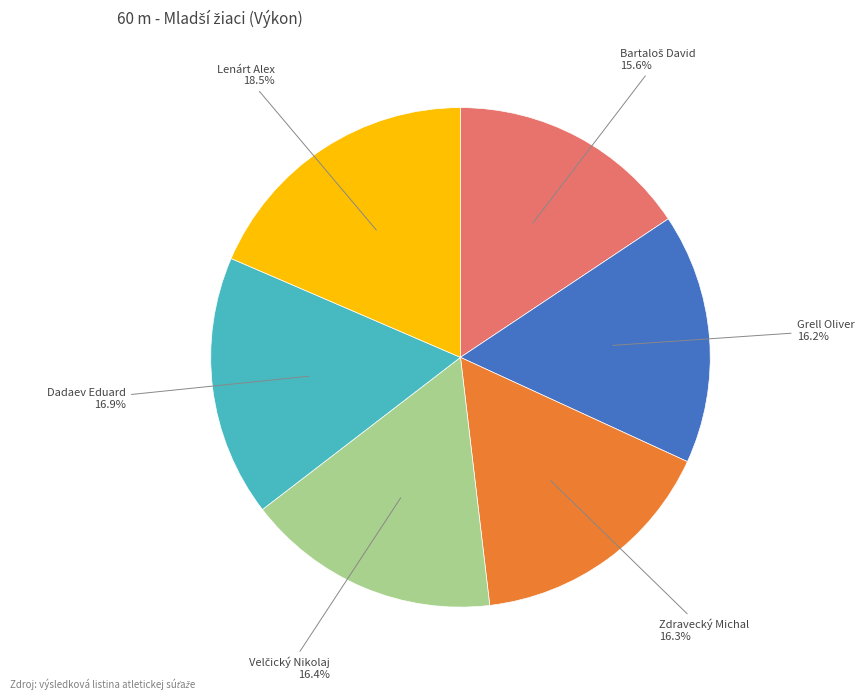

Is there a majority slice in this chart?

No